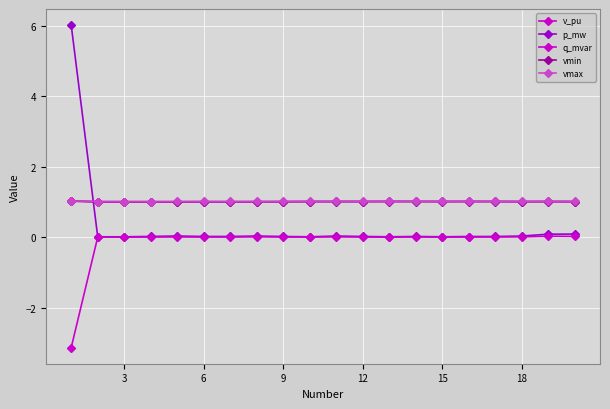

What is the maximum value shown in the chart?

6.0